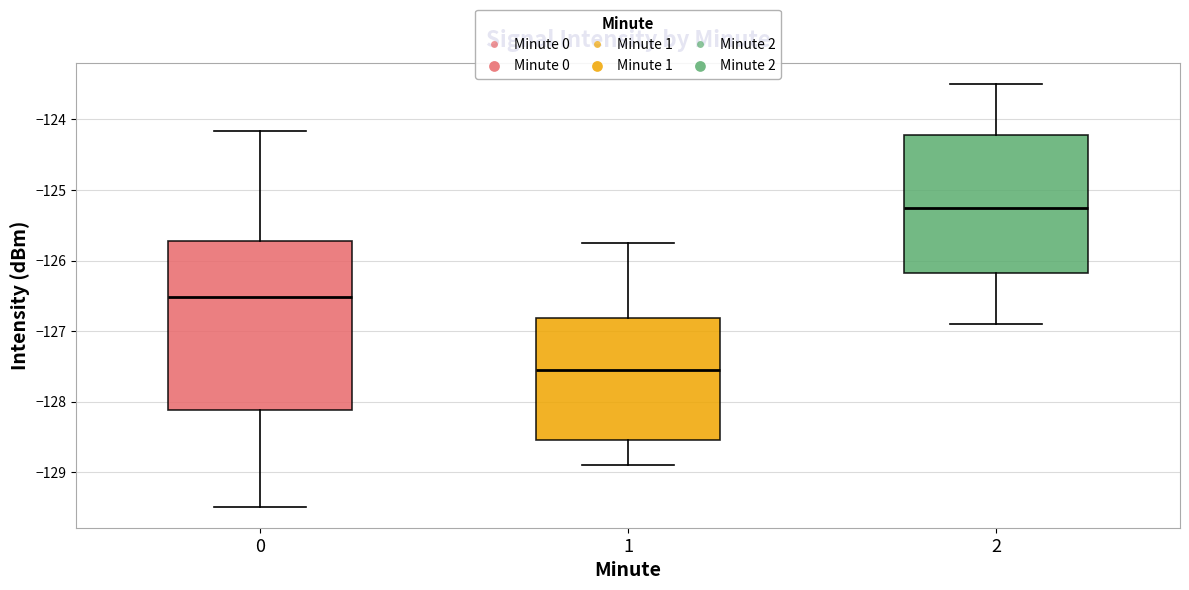

Reading left to right, read every box against the y-axis: the position of its median line, the range the box covers, and the ends of its whiskers. The values are not printed on the chart, so give them approximately, as read against the axis.

0: median -126.5, box -128.1 to -125.7, whiskers -129.5 to -124.2
1: median -127.6, box -128.5 to -126.8, whiskers -128.9 to -125.8
2: median -125.2, box -126.2 to -124.2, whiskers -126.9 to -123.5